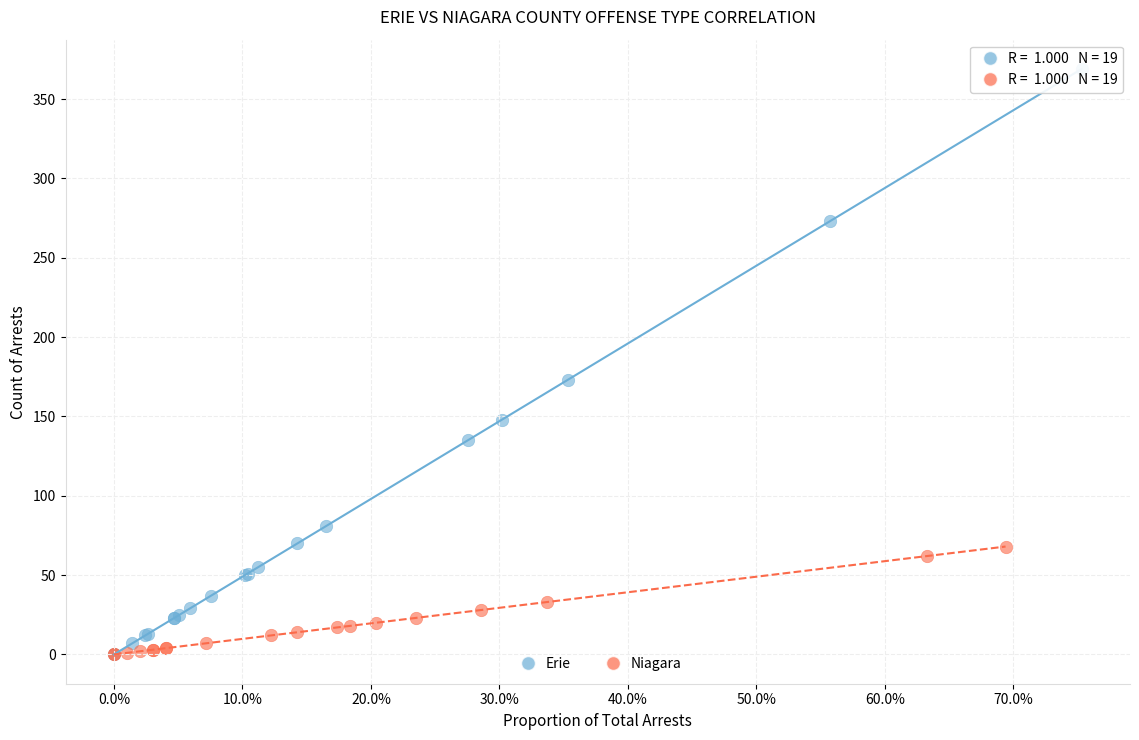

Which series has the largest Y range (max minus min)?

Erie